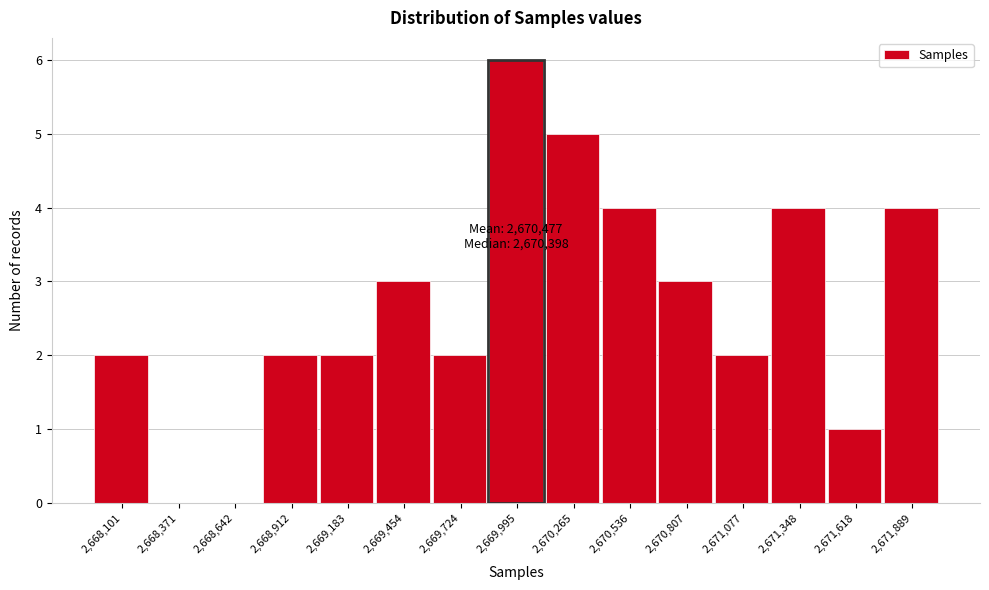

Reading right to left, transcribe all the data shown in this chart.

2,671,889=4	2,671,618=1	2,671,348=4	2,671,077=2	2,670,807=3	2,670,536=4	2,670,265=5	2,669,995=6	2,669,724=2	2,669,454=3	2,669,183=2	2,668,912=2	2,668,642=0	2,668,371=0	2,668,101=2